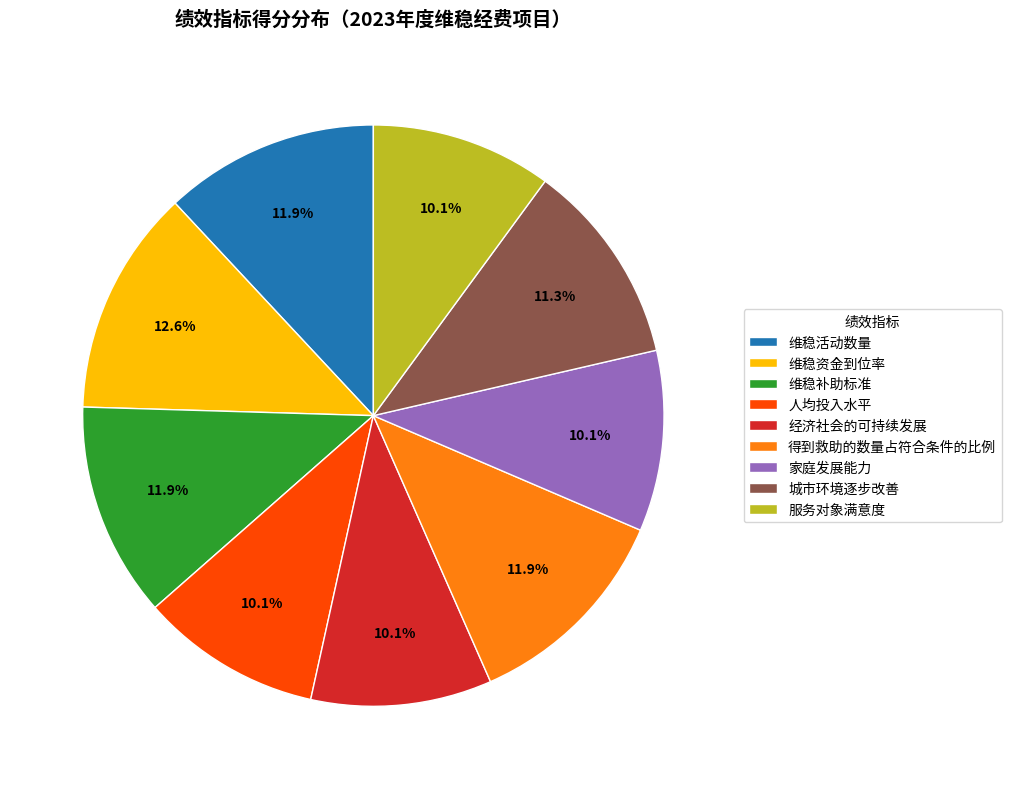

Is it true that 服务对象满意度 is 10% of the pie?

True